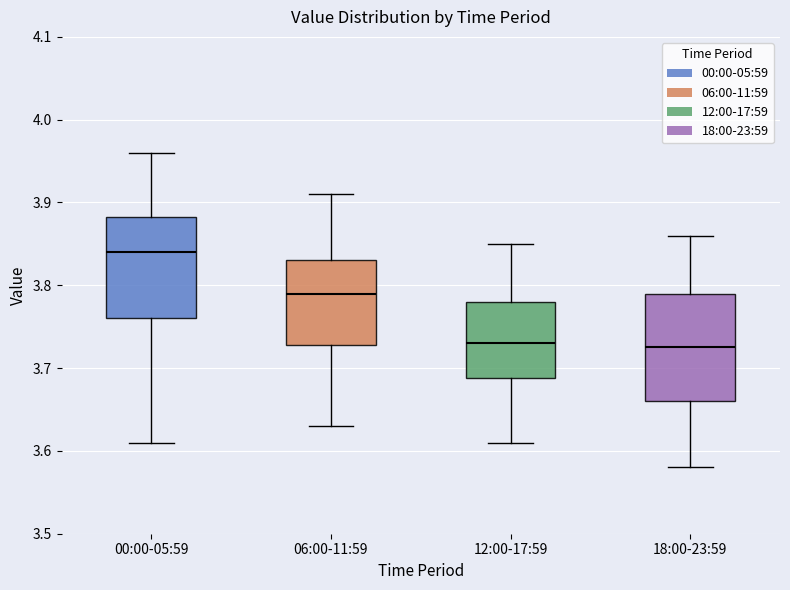

Reading left to right, read every box against the y-axis: the position of its median line, the range the box covers, and the ends of its whiskers. The values are not printed on the chart, so give them approximately, as read against the axis.

00:00-05:59: median 3.84, box 3.76 to 3.88, whiskers 3.61 to 3.96
06:00-11:59: median 3.79, box 3.73 to 3.83, whiskers 3.63 to 3.91
12:00-17:59: median 3.73, box 3.69 to 3.78, whiskers 3.61 to 3.85
18:00-23:59: median 3.73, box 3.66 to 3.79, whiskers 3.58 to 3.86